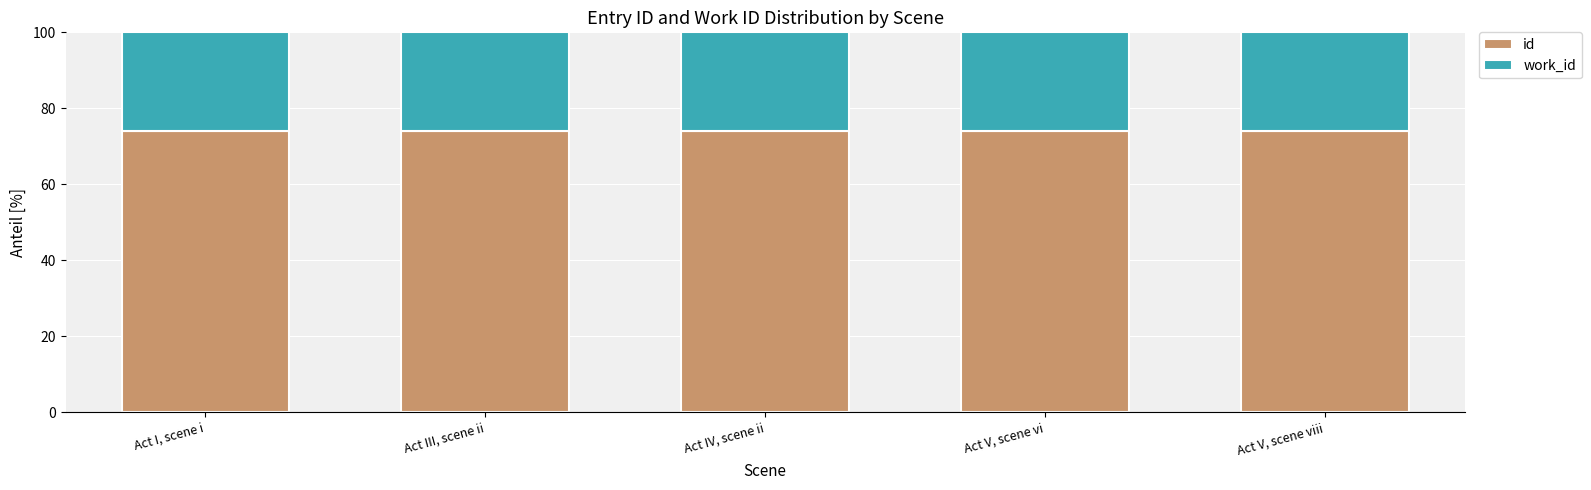

What is the sum of all id values?

369.7